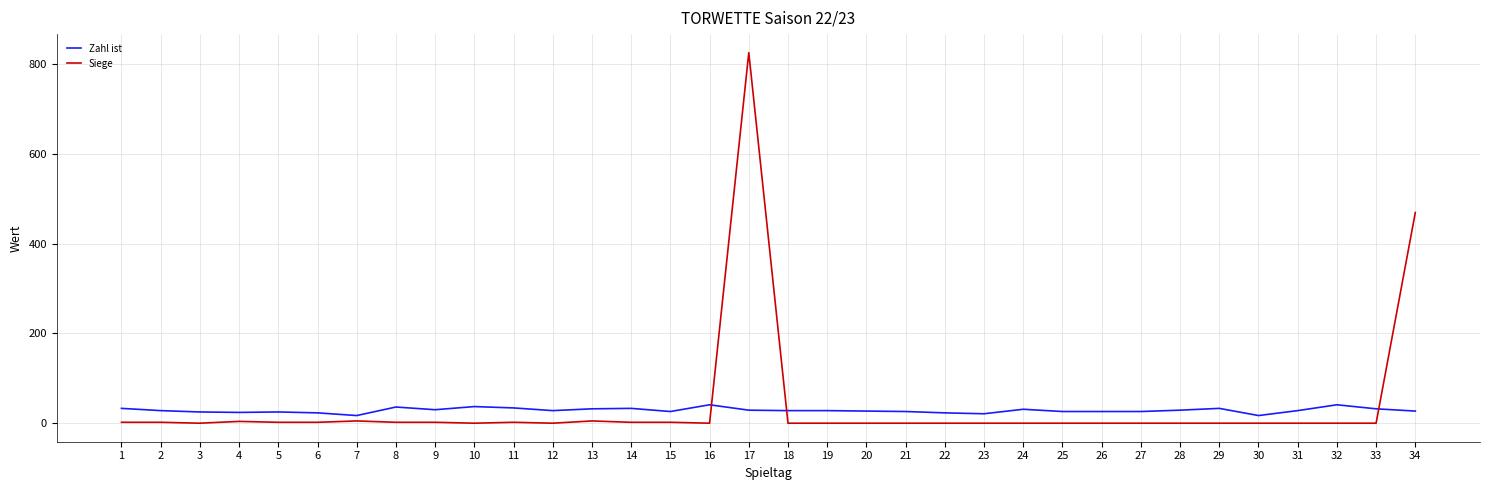

Is it true that Siege equals 0 at 20?

True